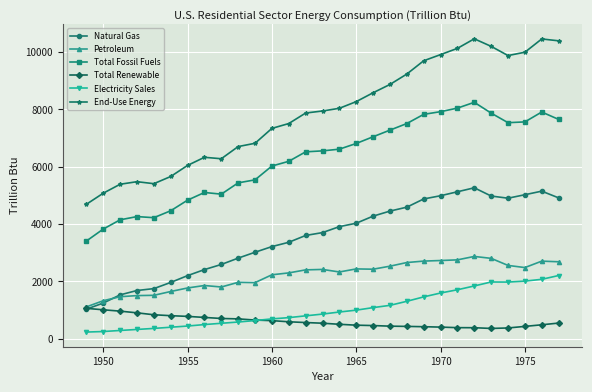

Which series has the largest range (max minus min)?

End-Use Energy